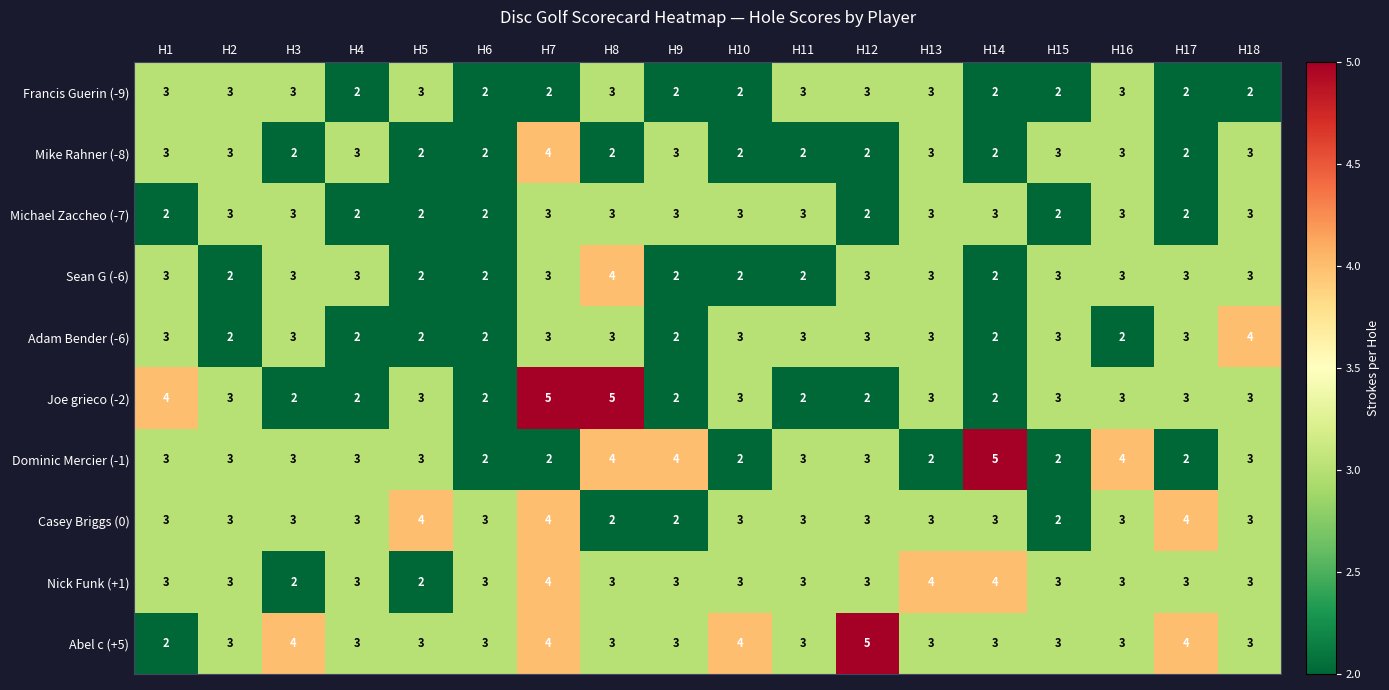

Between H5 and H15, which series saw the biggest shift?

Casey Briggs (0)